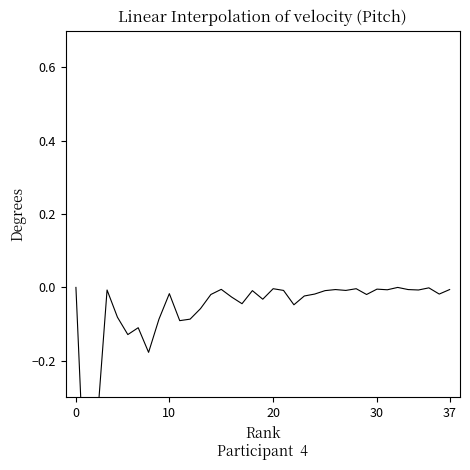

How many values are below 0?

35